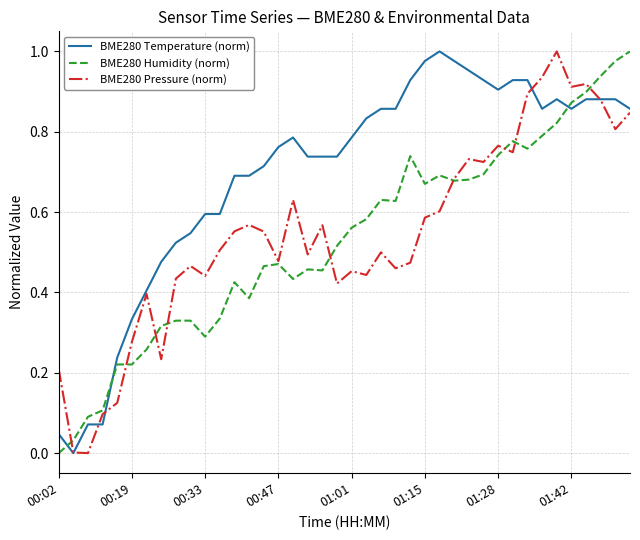

Which series has the largest total across all categories?

BME280 Temperature (norm)